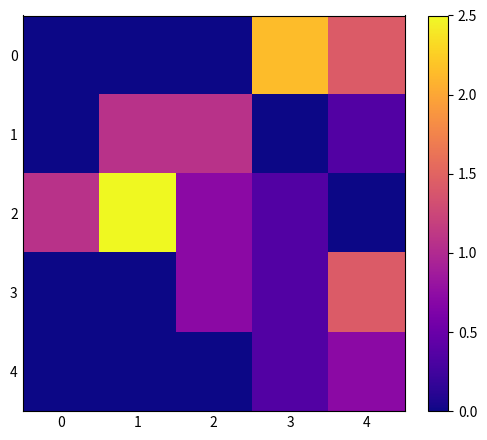

Rank the series at 0 from lowest to highest value.

0, 1, 3, 4, 2